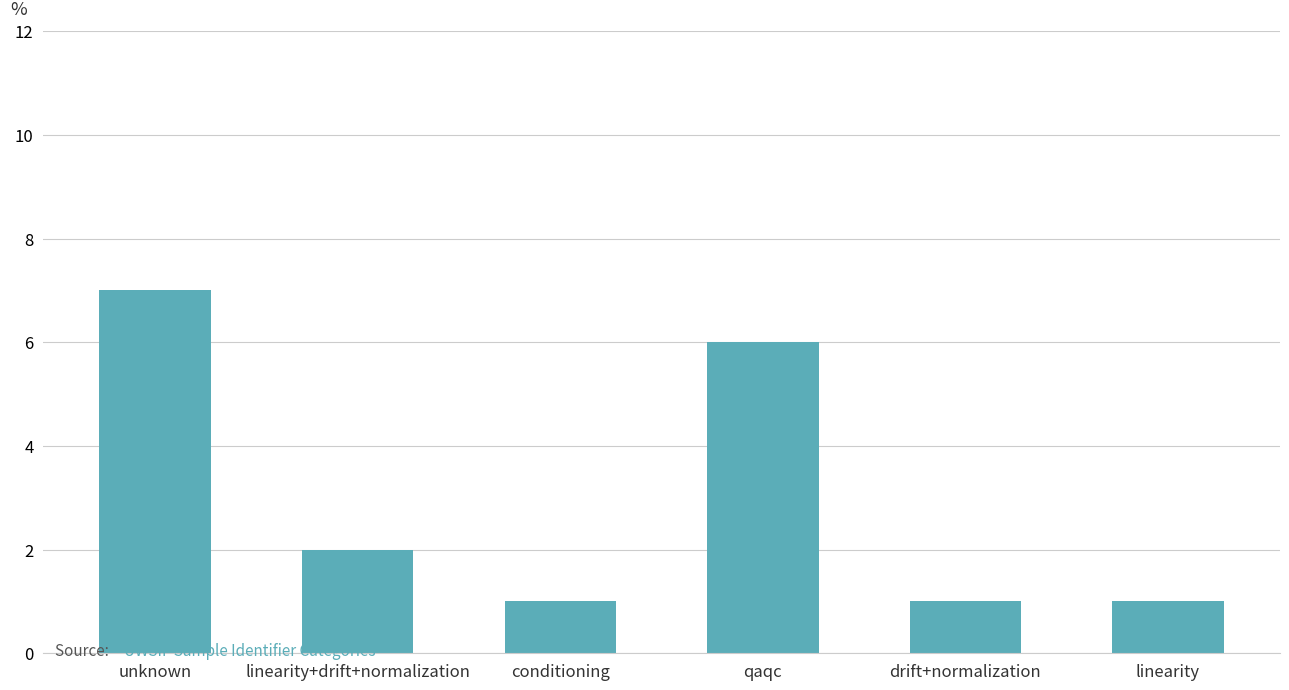

Read the value at unknown.

7